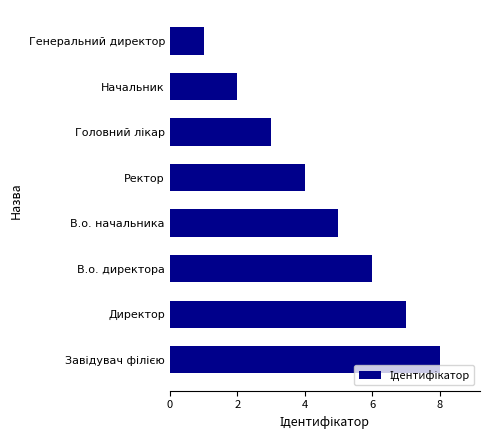

At which label is the value closest to 4?

Ректор